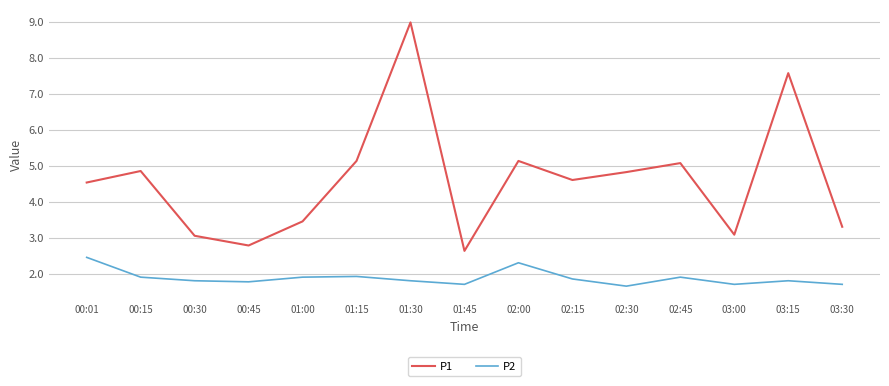

Which label corresponds to the largest value in the chart?

01:30